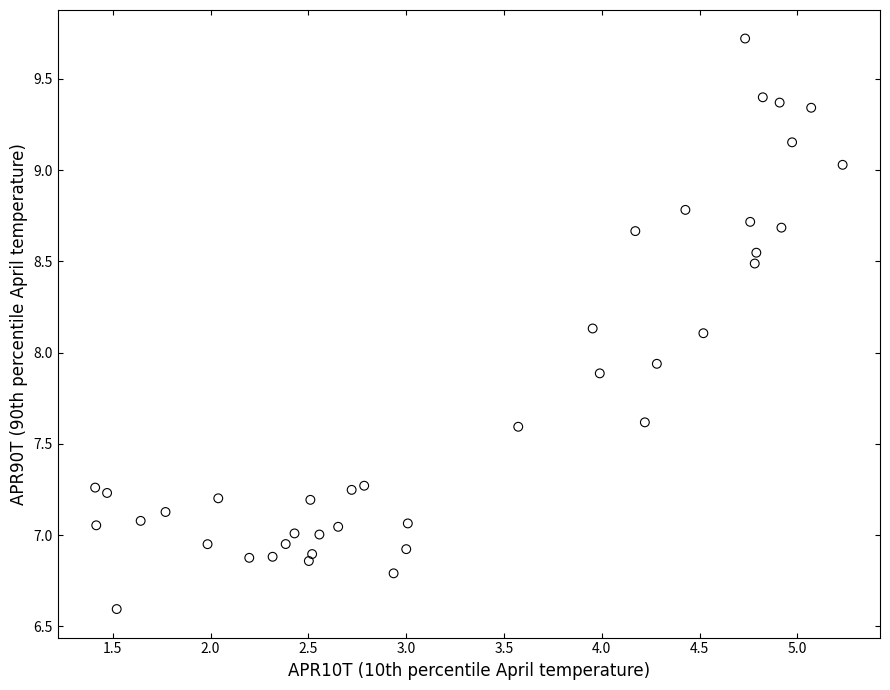

What is the range of X values (max minus min)?

3.8